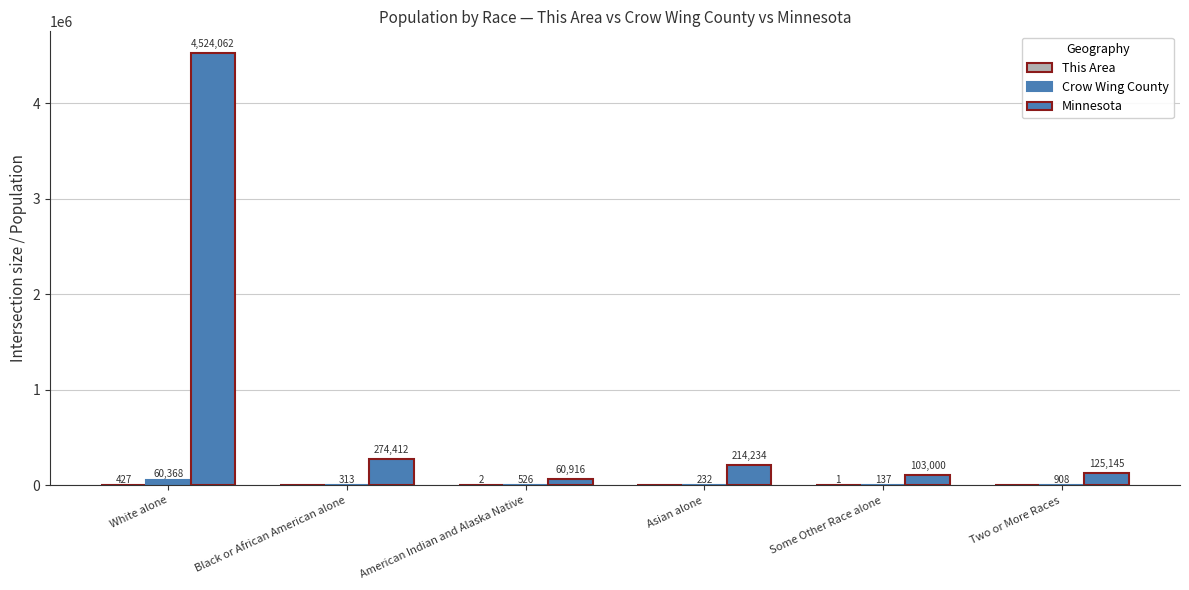

What is the average value of the Minnesota series?

883628